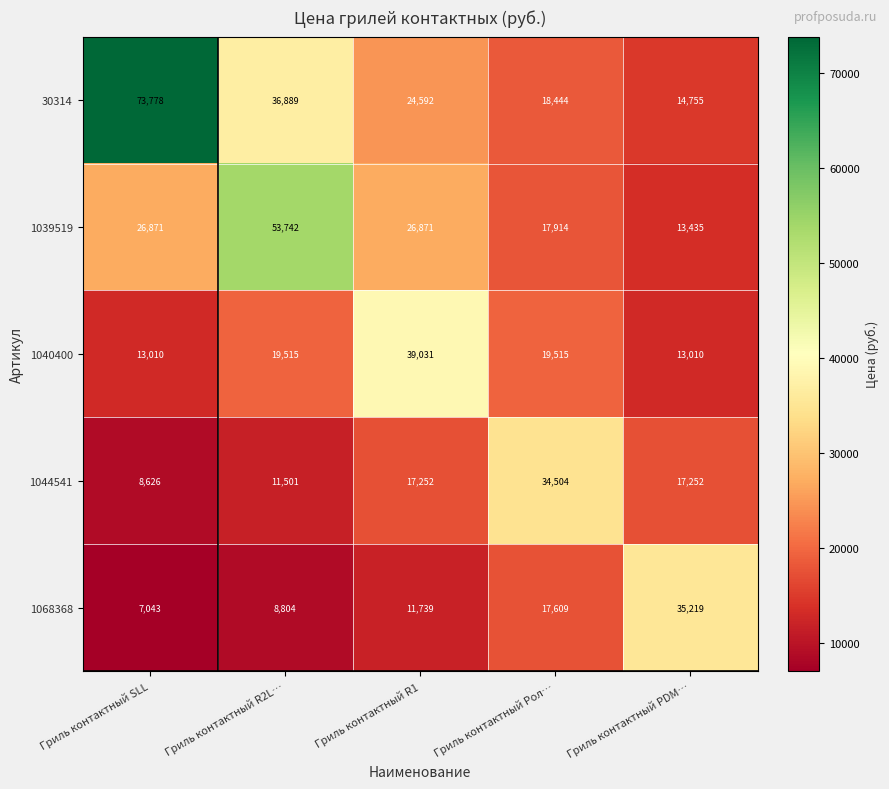

What is the approximate value of 1039519 at Гриль контактный R1, to the nearest 100?

26900